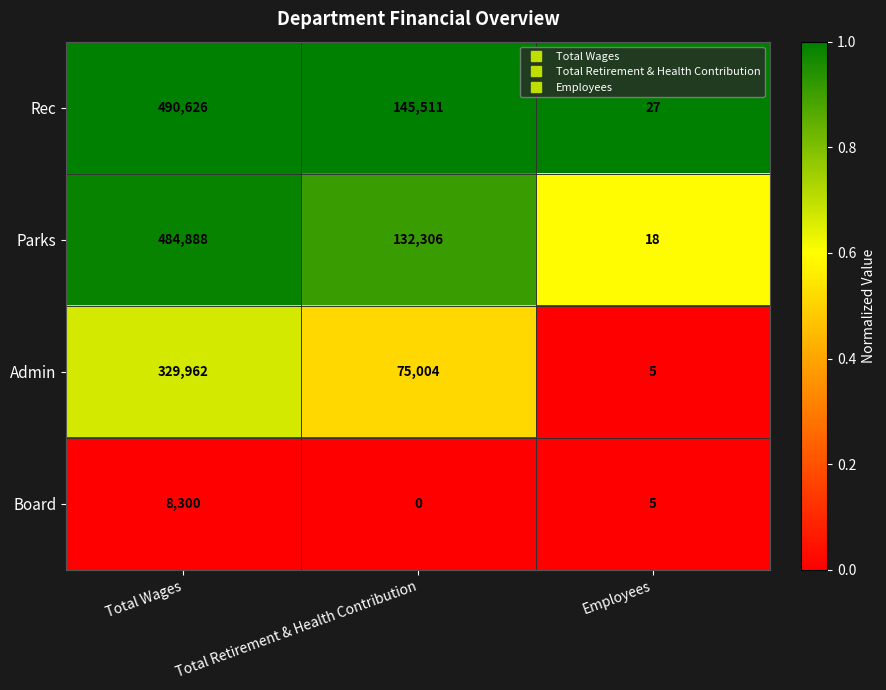

Reading left to right, what are all the values shown in this chart?

Rec: 490626	145511	27
Parks: 484888	132306	18
Admin: 329962	75004	5
Board: 8300	0	5